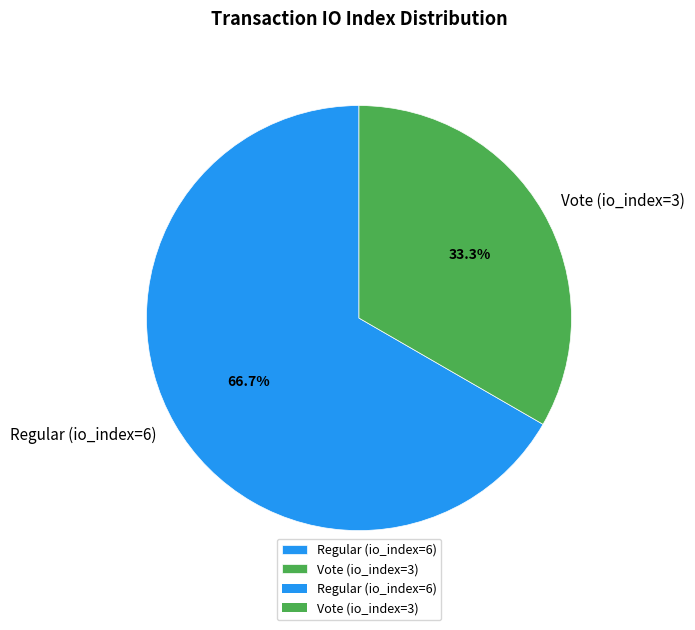

Do Regular (io_index=6) and Vote (io_index=3) together represent more than half of the pie?

Yes